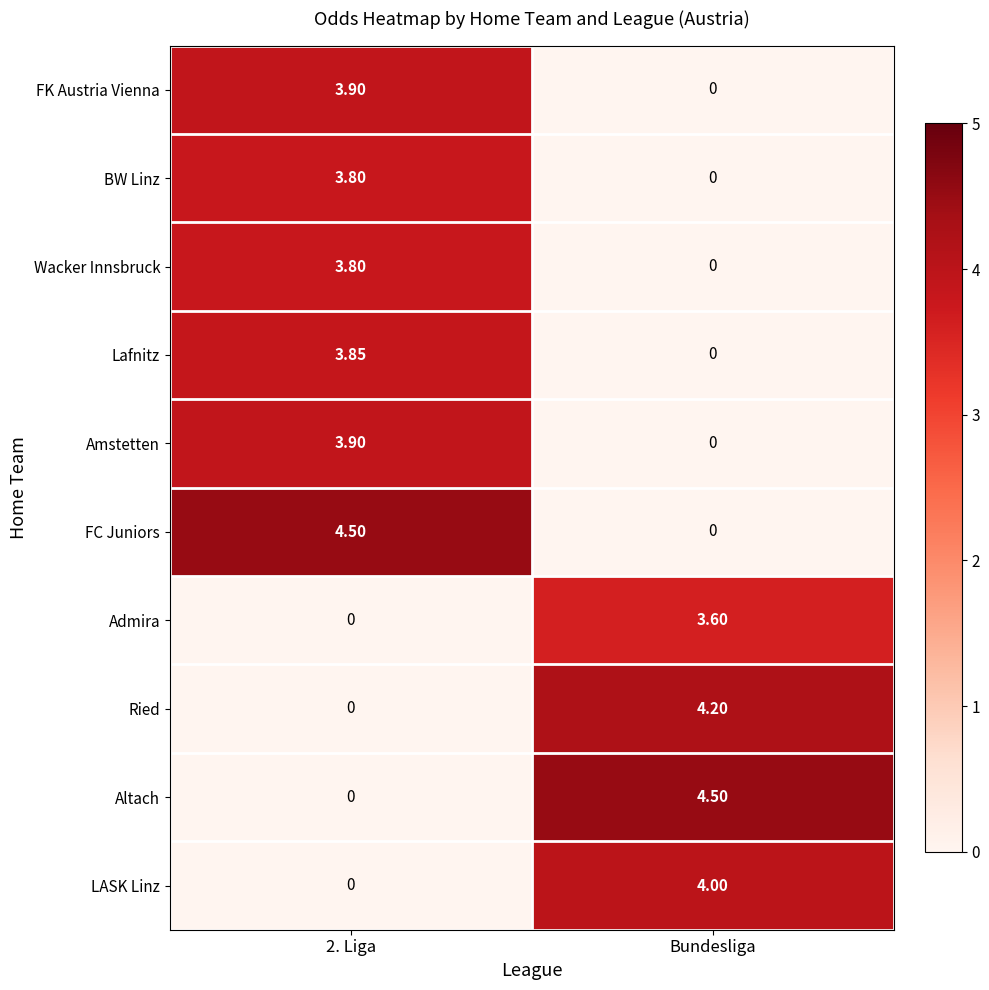

At which label does FC Juniors reach its minimum?

Bundesliga